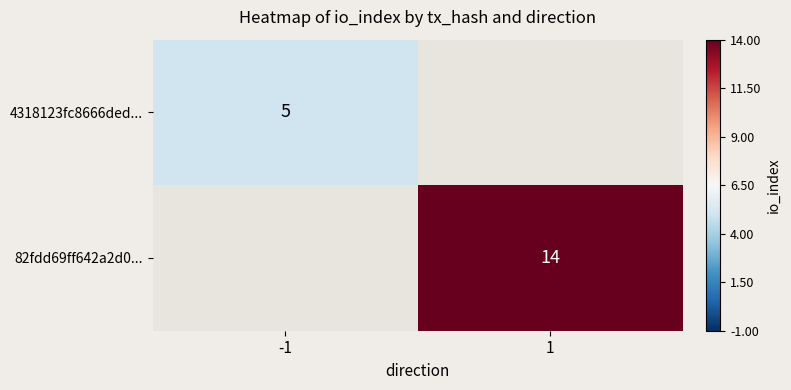

Is it true that 82fdd69ff642a2d0... equals 24 at 1?

False